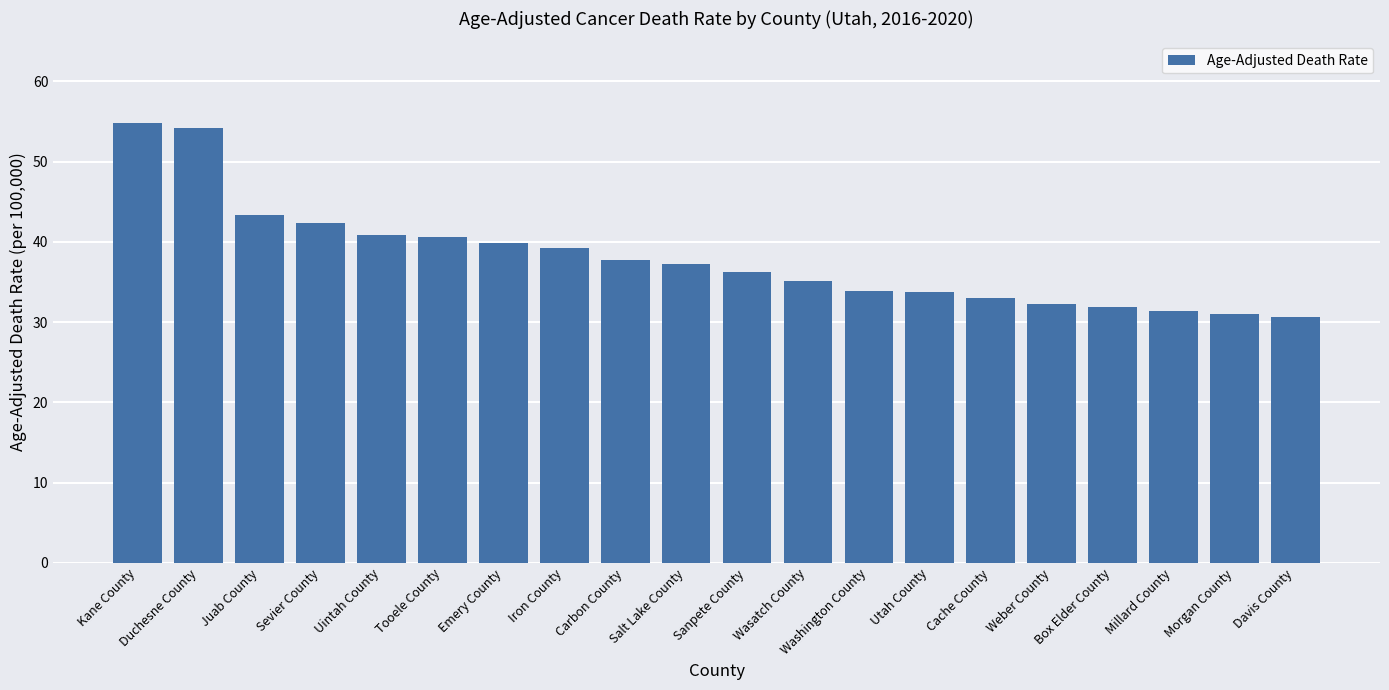

What is the difference between the second highest and second lowest values?

23.2